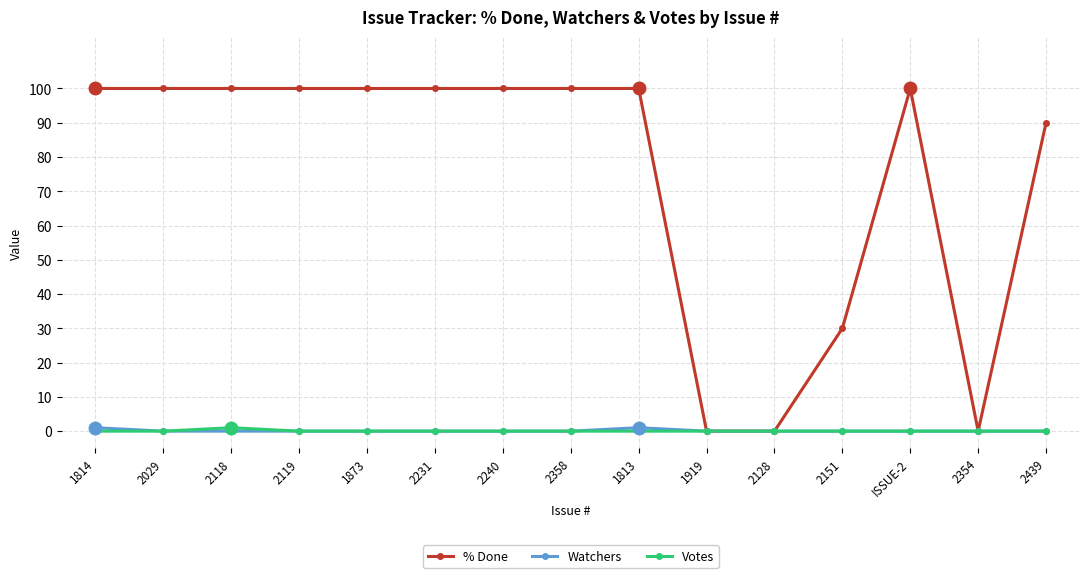

Count the number of data series in this chart.

3